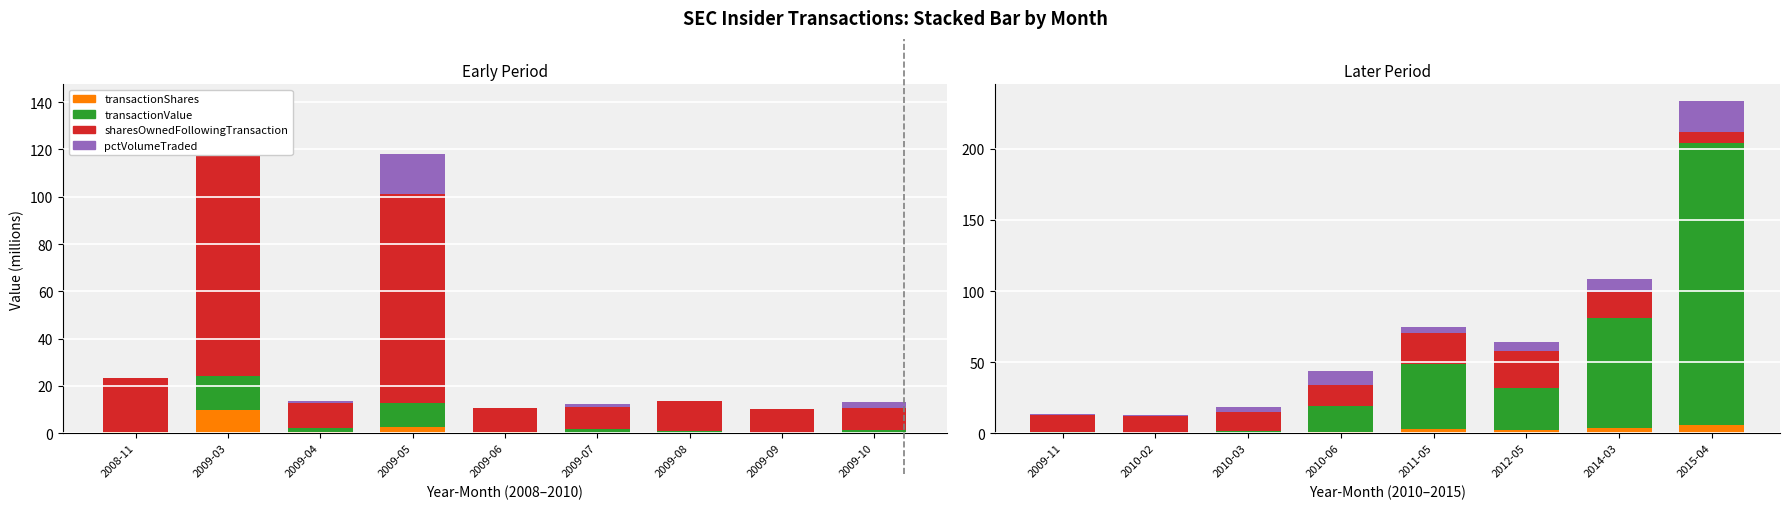

At 2015-04, list the series in order from smallest to largest.

transactionShares, sharesOwnedFollowingTransaction, pctVolumeTraded, transactionValue